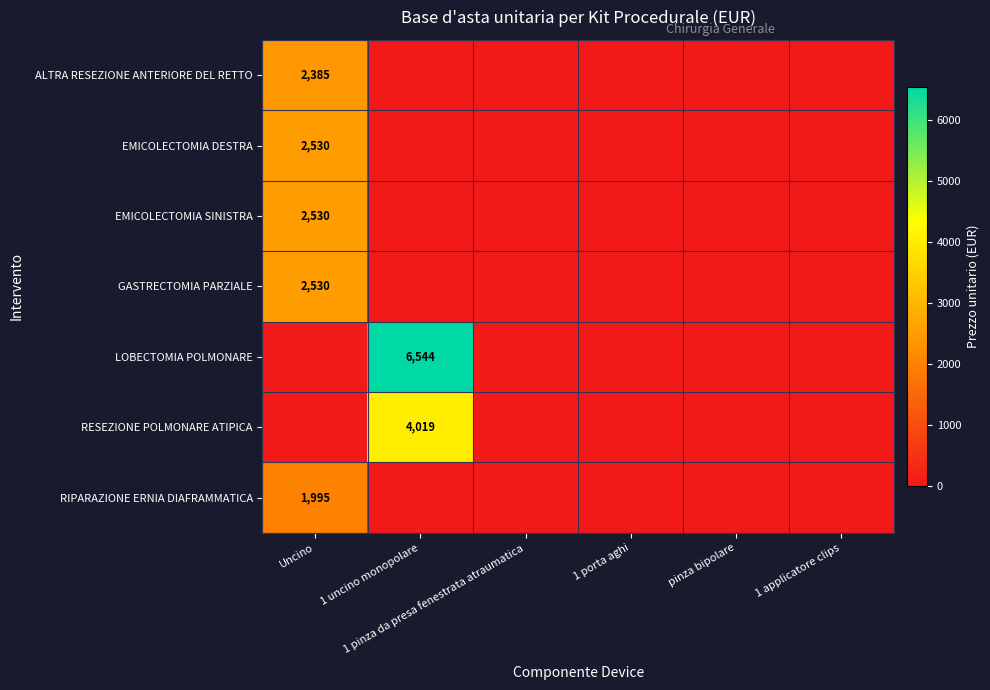

What is the difference between the maximum and minimum values in the EMICOLECTOMIA SINISTRA series?

2529.7